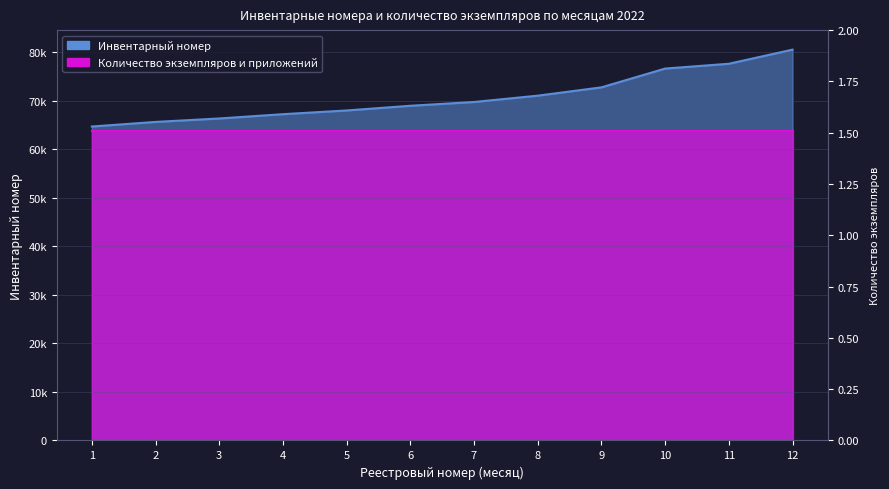

What is the ratio of the value at 2 to the value at 3?

1.0